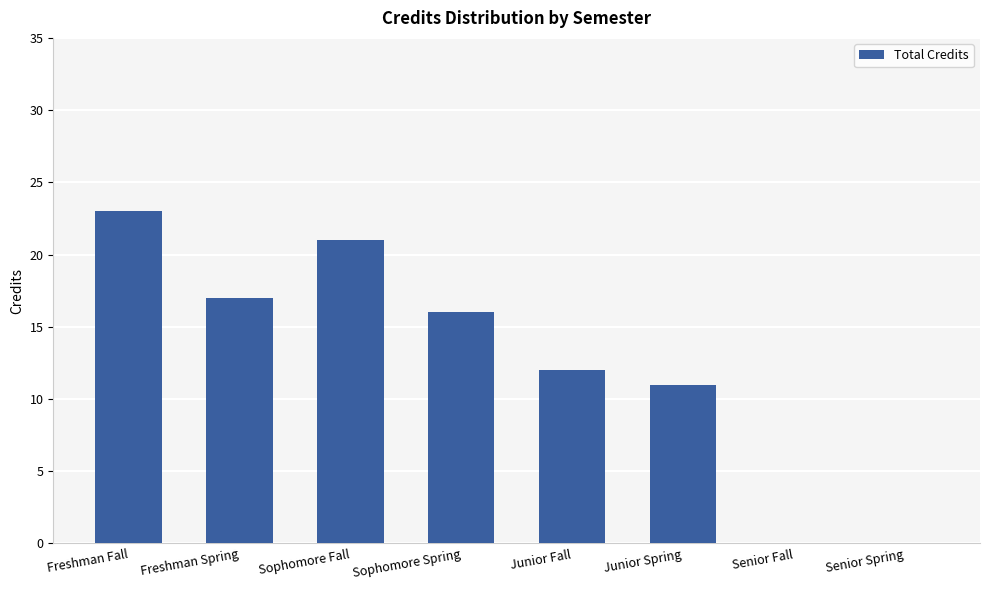

Are the bars horizontal?

No